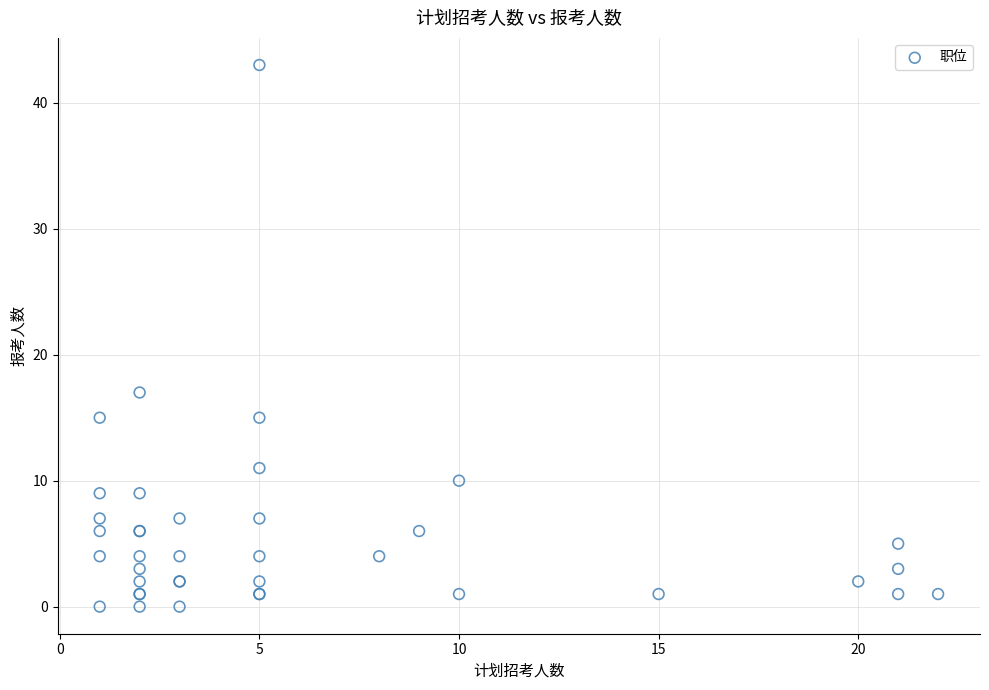

What Y value in the scatter plot is closest to 21?

17